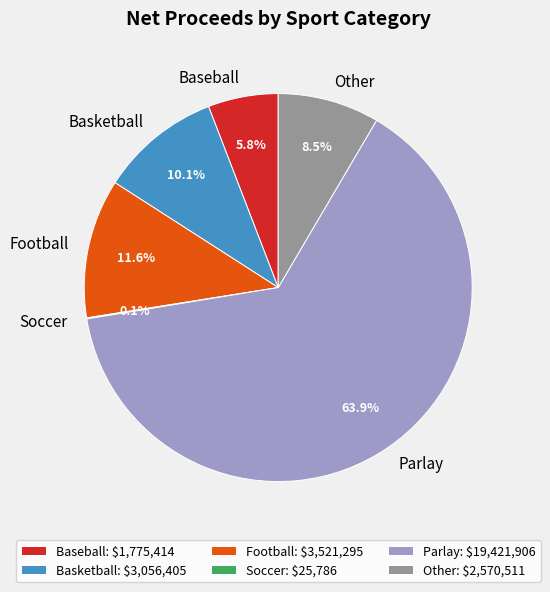

Does any single category account for the majority?

Yes